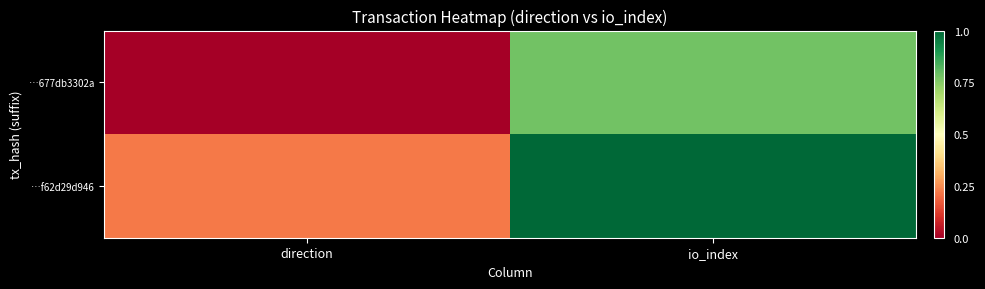

At how many categories does at least one series exceed 0?

2